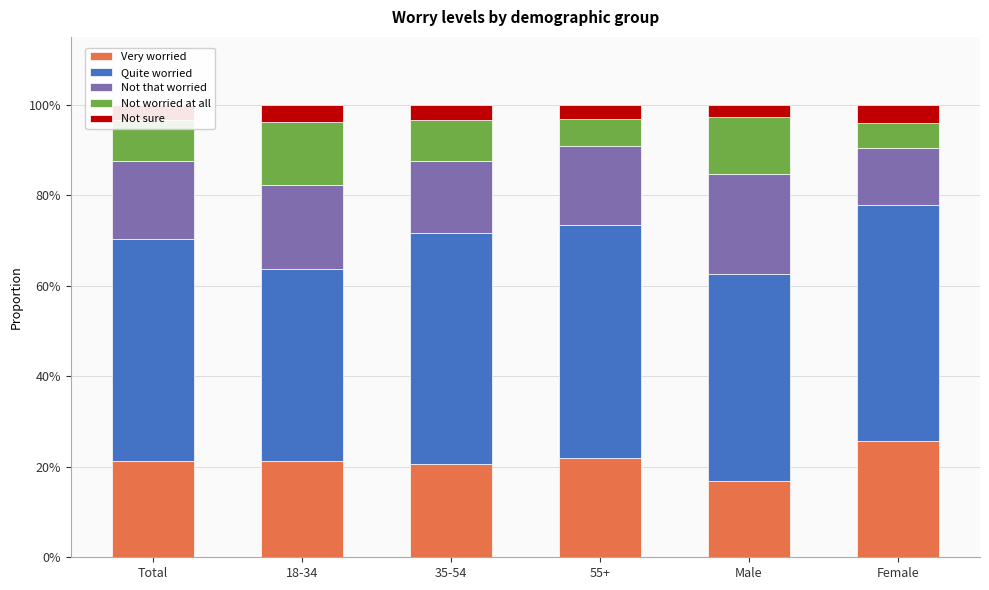

At Male, list the series in order from largest to smallest.

Quite worried, Not that worried, Very worried, Not worried at all, Not sure